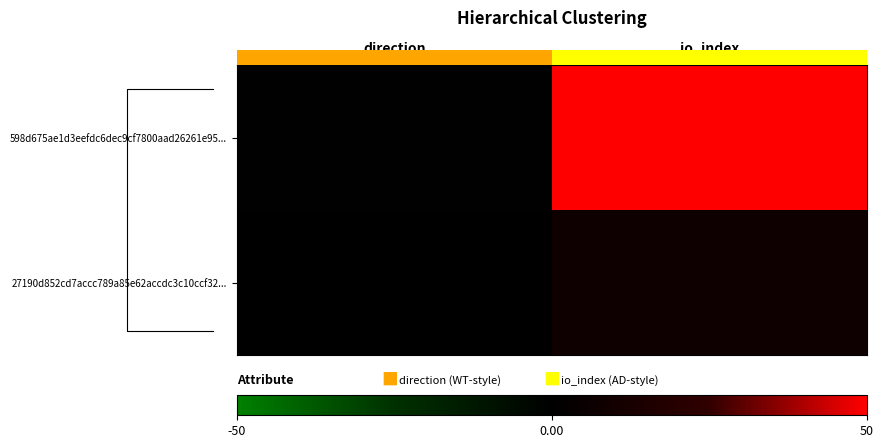

List the series in order of their peak value, highest first.

598d675ae1d3eefdc6dec9cf7800aad26261e95..., 27190d852cd7accc789a85e62accdc3c10ccf32...